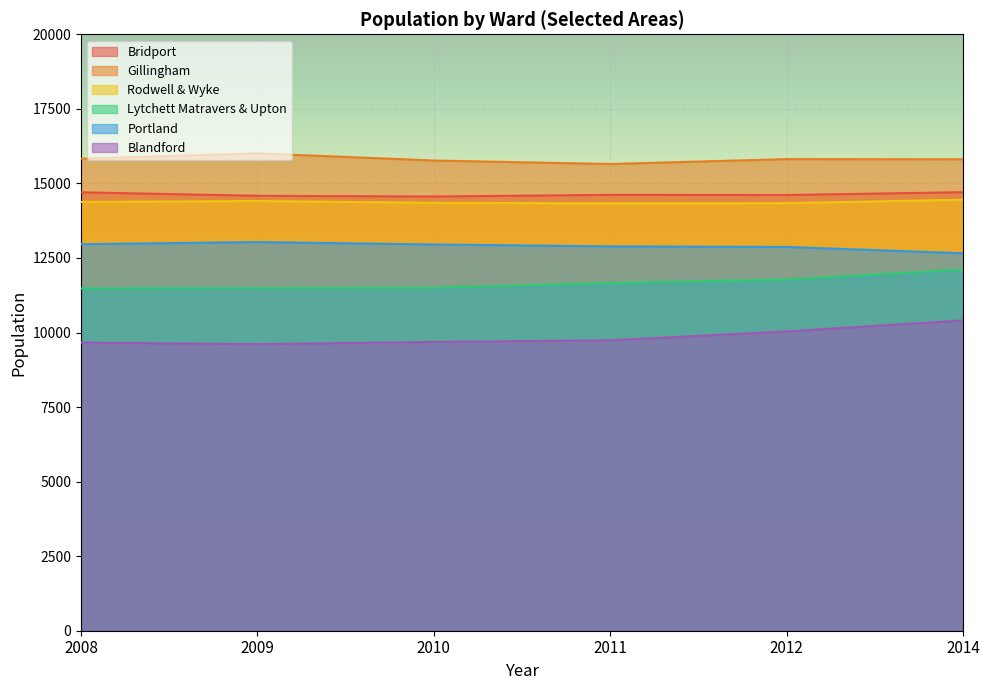

Where is the first local minimum for Rodwell & Wyke?

2011